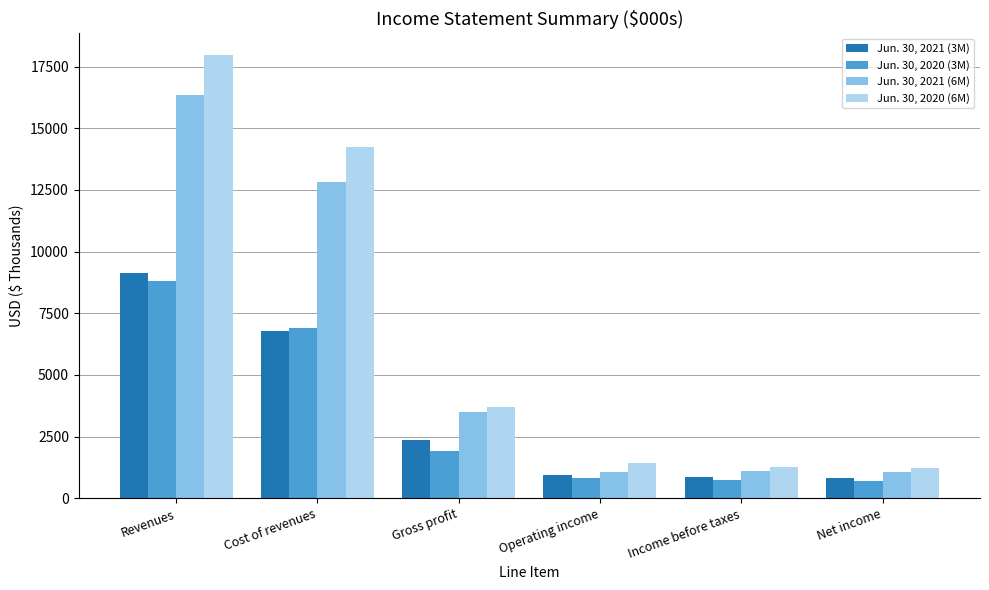

What position from the right is Gross profit?

4